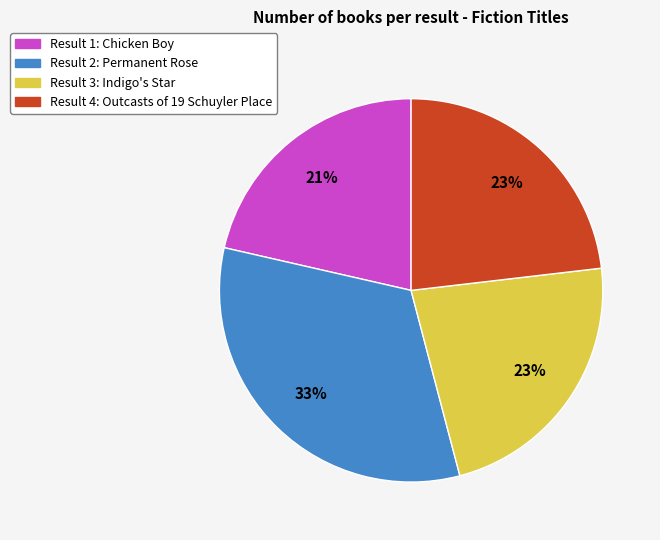

Is there any slice that represents more than half of the pie?

No